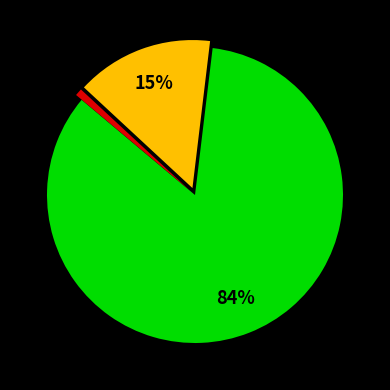

Does any single category account for the majority?

Yes